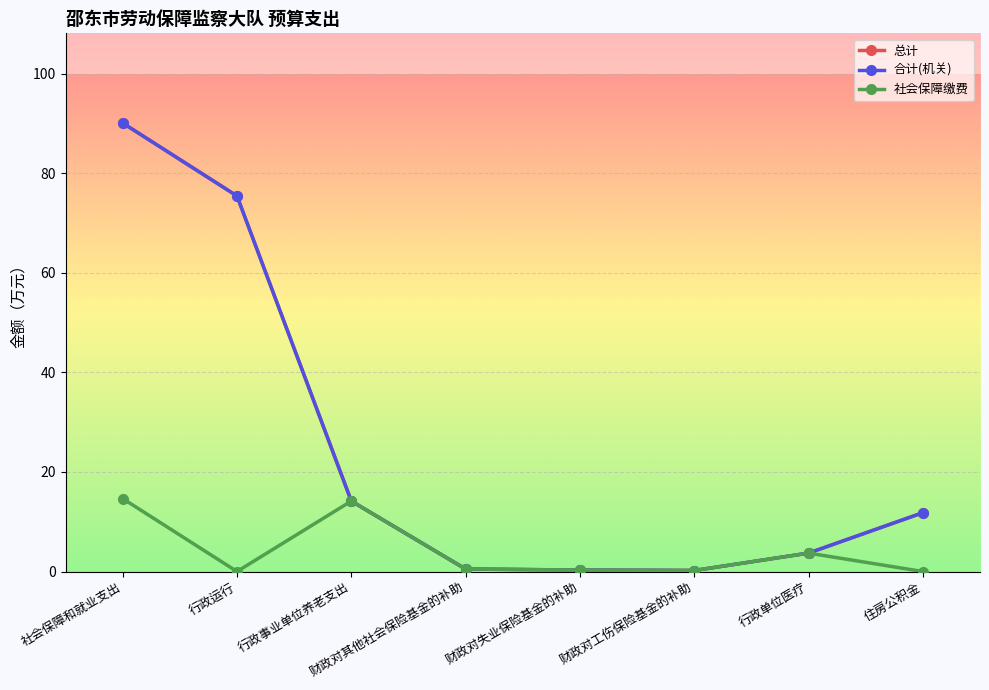

What is the average value of the 合计(机关) series?

24.5